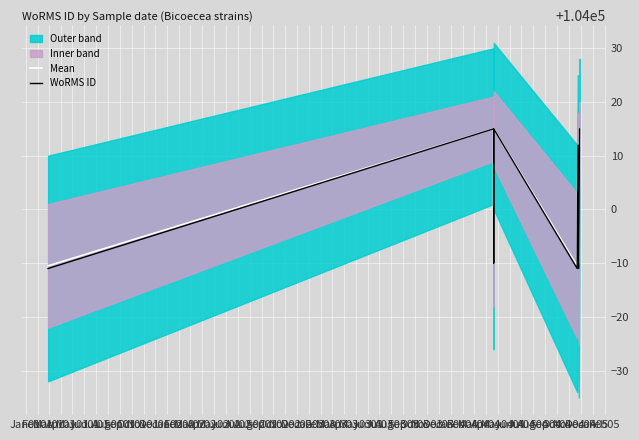

At how many categories does at least one series exceed 103999?

4